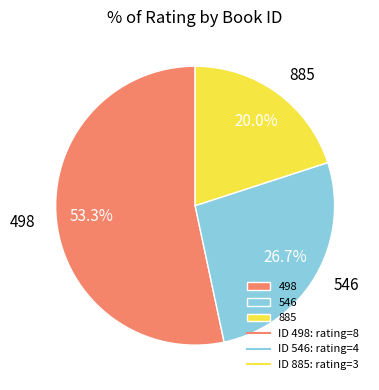

To the nearest percent, what portion does 546 represent?

27%